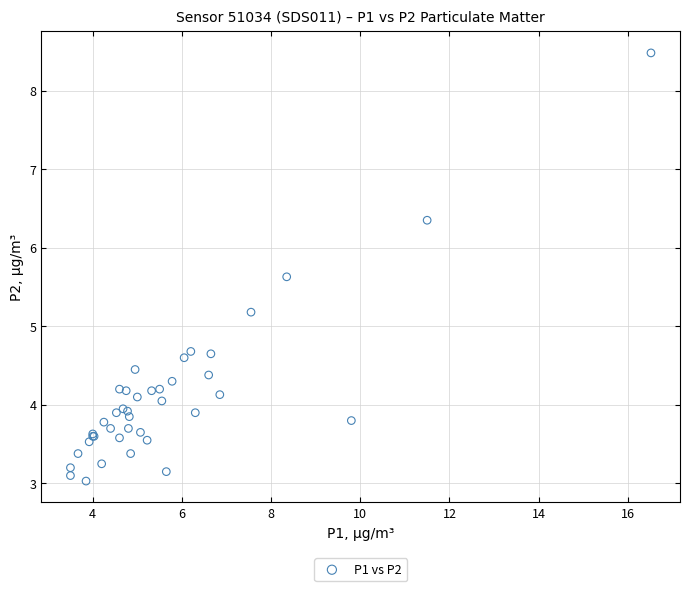

What Y value in the scatter plot is closest to 5?

5.2